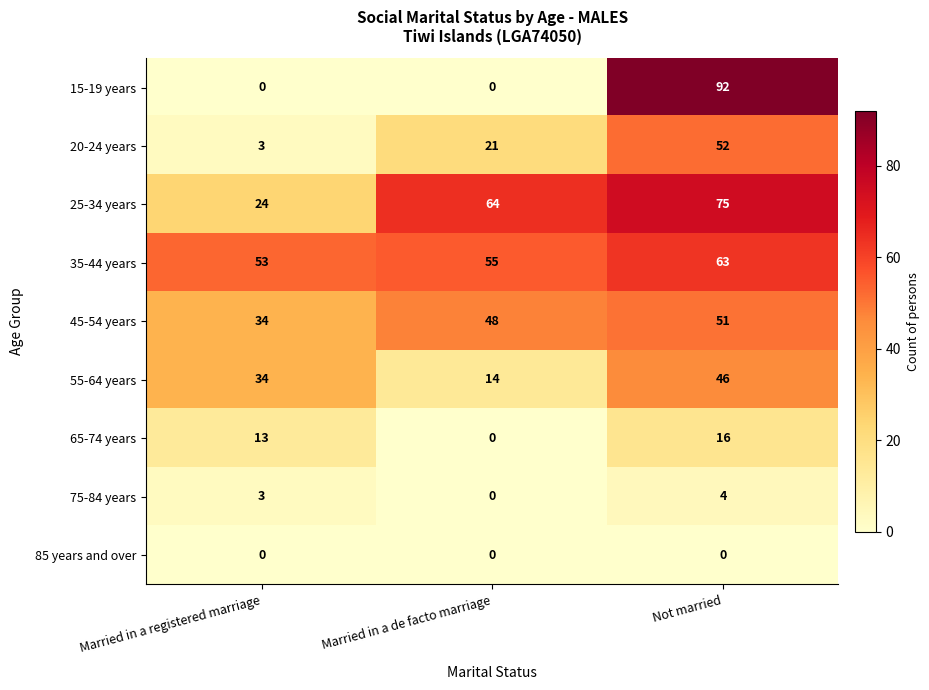

Between Married in a registered marriage and Not married, which series saw the biggest shift?

15-19 years